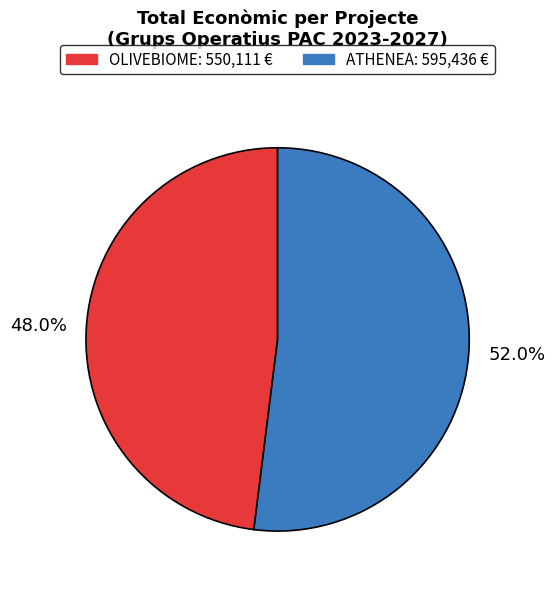

True or false: ATHENEA accounts for 41% of the total.

False